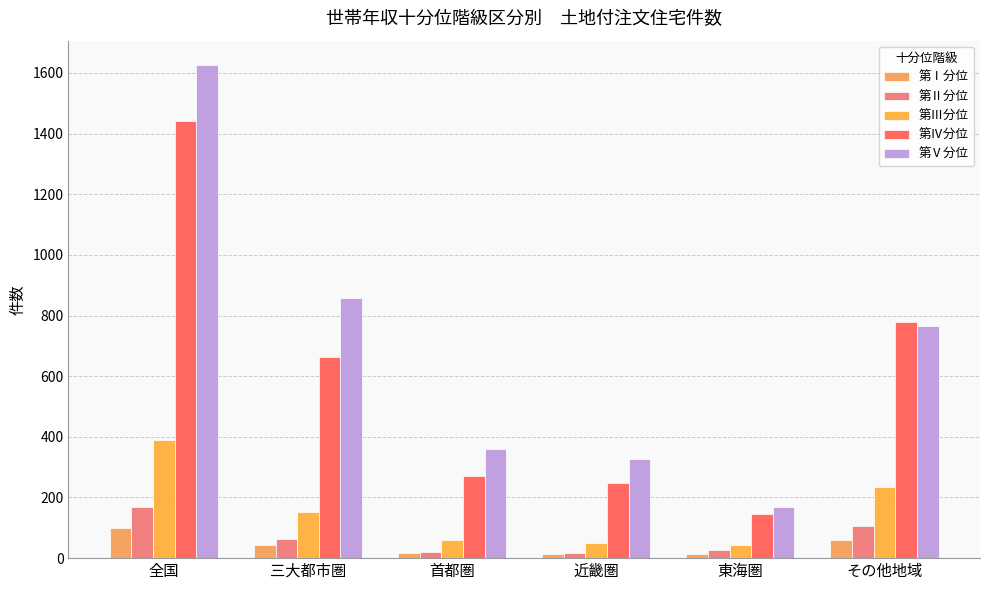

What is the label of the 4th bar from the left?

近畿圏